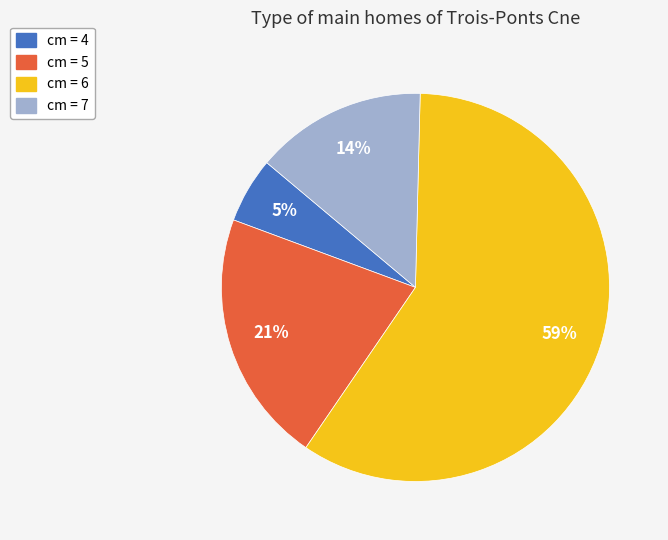

Is there a majority slice in this chart?

Yes